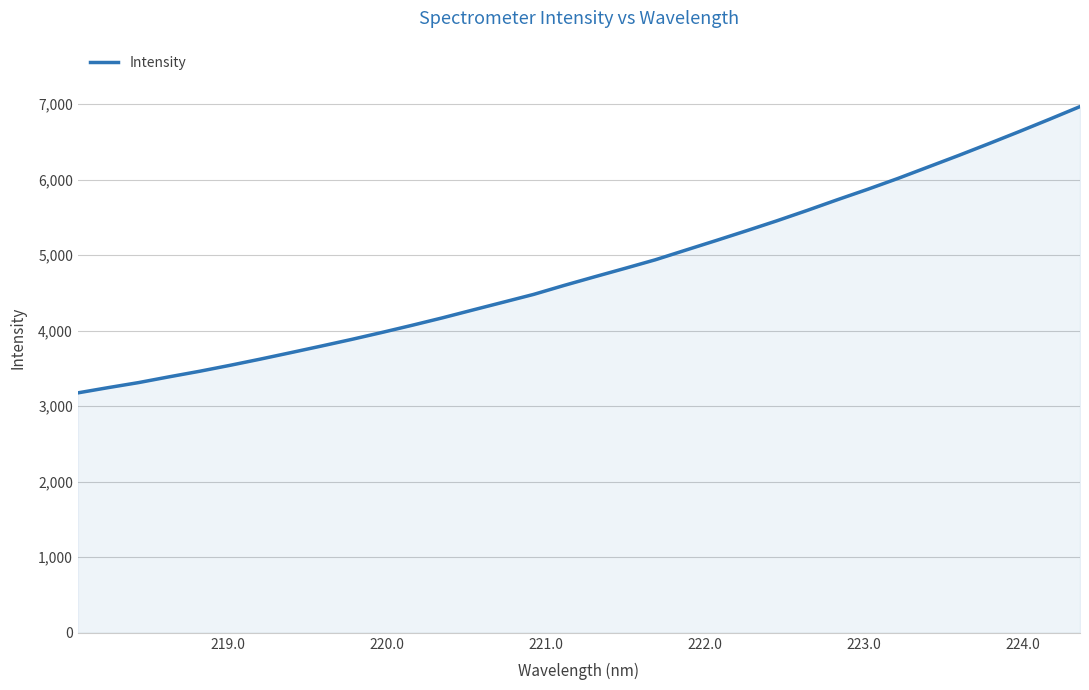

What is the greatest value displayed?

6966.9